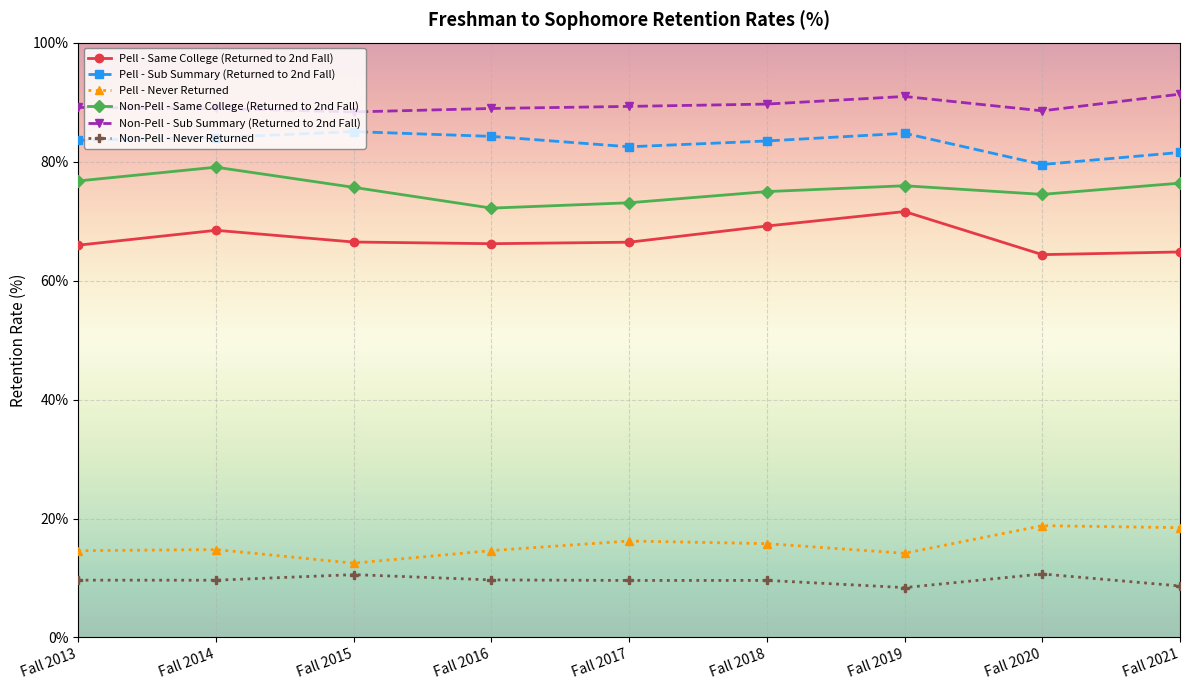

Is it true that Pell - Never Returned equals 27.6 at Fall 2018?

False